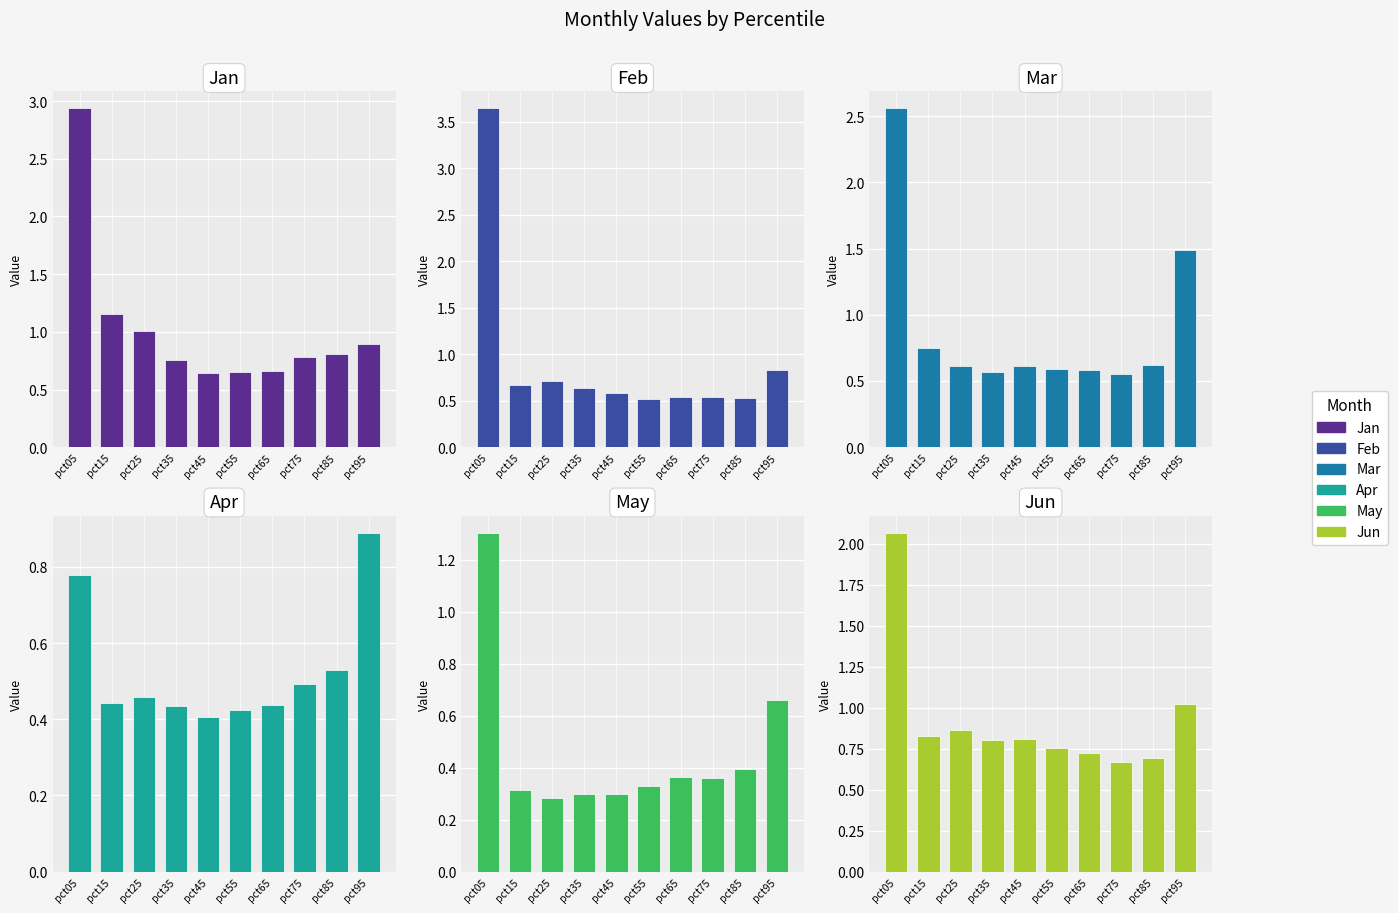

Reading right to left, transcribe all the data shown in this chart.

Jan: 0.9	0.8	0.8	0.7	0.7	0.6	0.8	1.0	1.2	2.9
Feb: 0.8	0.5	0.5	0.5	0.5	0.6	0.6	0.7	0.7	3.6
Mar: 1.5	0.6	0.6	0.6	0.6	0.6	0.6	0.6	0.7	2.6
Apr: 0.9	0.5	0.5	0.4	0.4	0.4	0.4	0.5	0.4	0.8
May: 0.7	0.4	0.4	0.4	0.3	0.3	0.3	0.3	0.3	1.3
Jun: 1.0	0.7	0.7	0.7	0.8	0.8	0.8	0.9	0.8	2.1